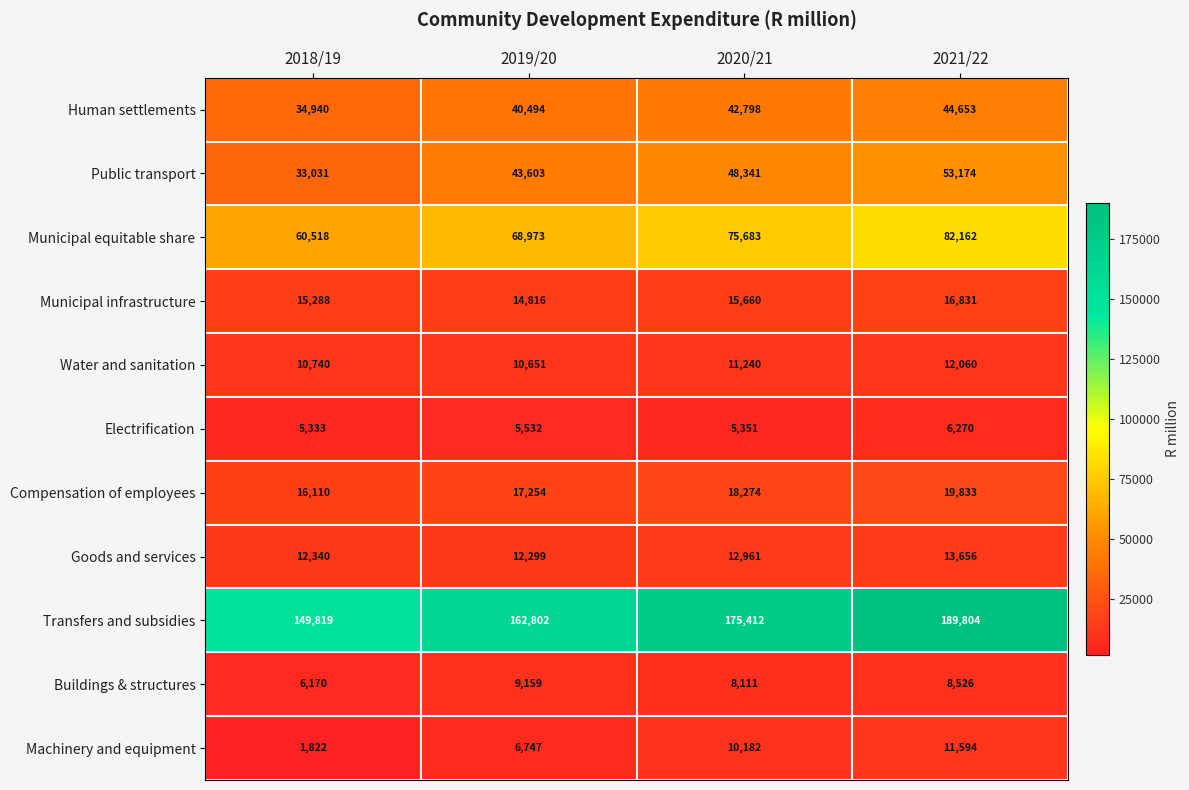

At how many categories does at least one series exceed 53739?

4